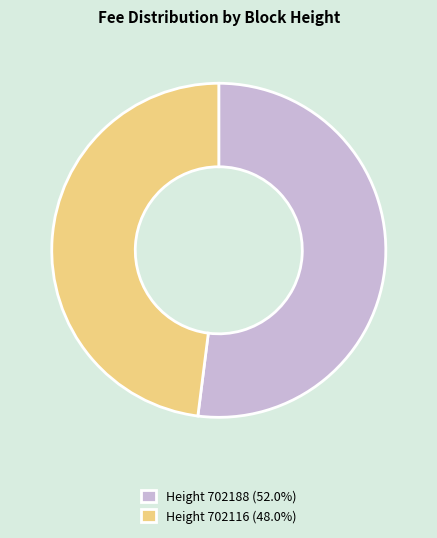

Does any single category account for the majority?

Yes